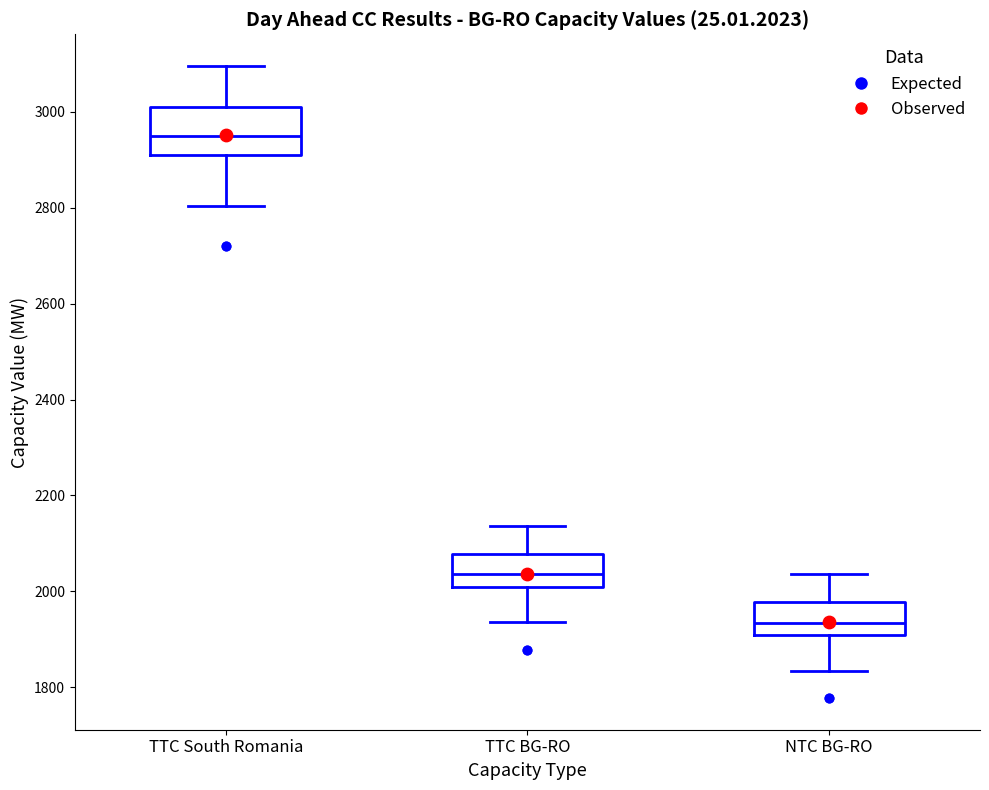

Which box is the tallest, from its lower edge to its upper edge?

TTC South Romania